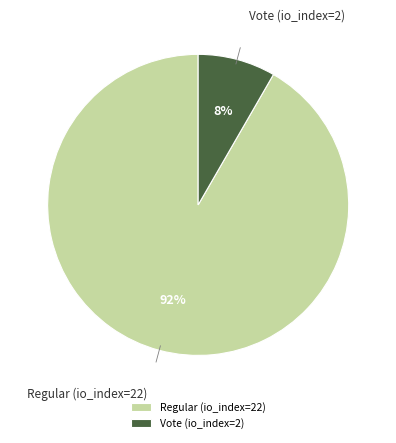

Is the sum of Vote (io_index=2) and Regular (io_index=22) greater than half?

Yes